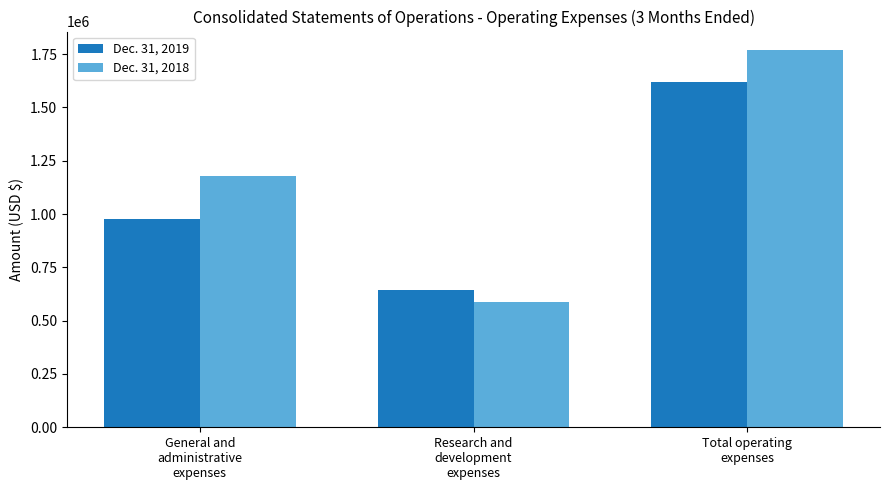

What is the sum of the Dec. 31, 2018 values at Research and
development
expenses and General and
administrative
expenses?

1767824